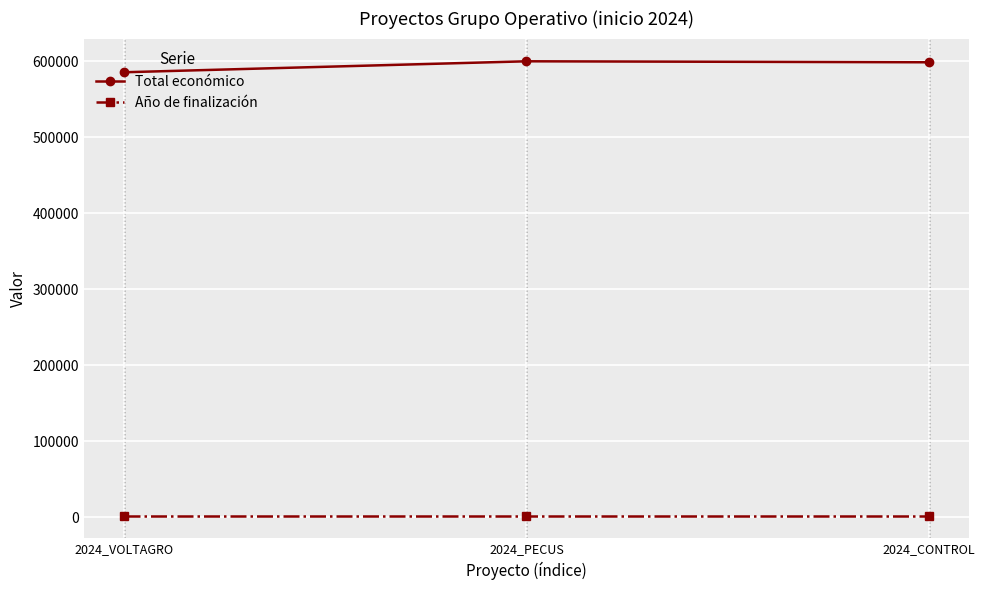

Which series has the largest range (max minus min)?

Total económico